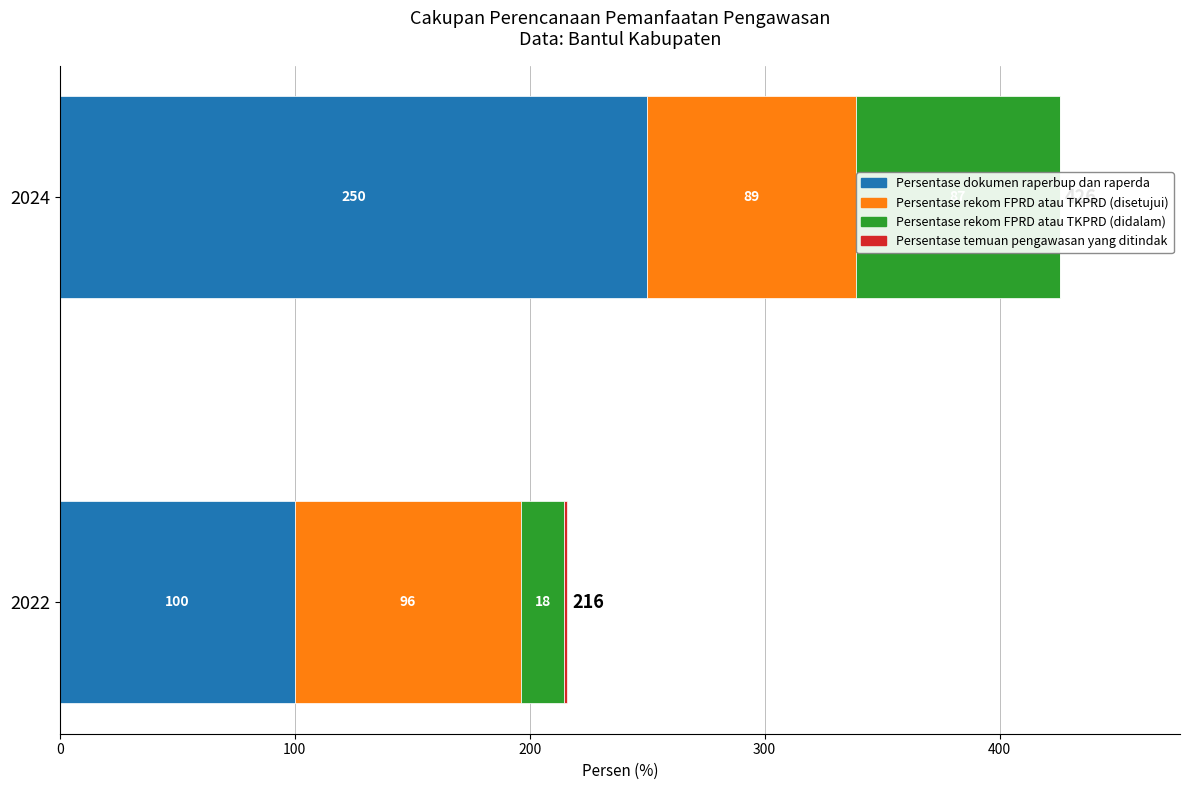

True or false: Persentase rekom FPRD atau TKPRD (disetujui) has a value of 67.2 at 2022.

False